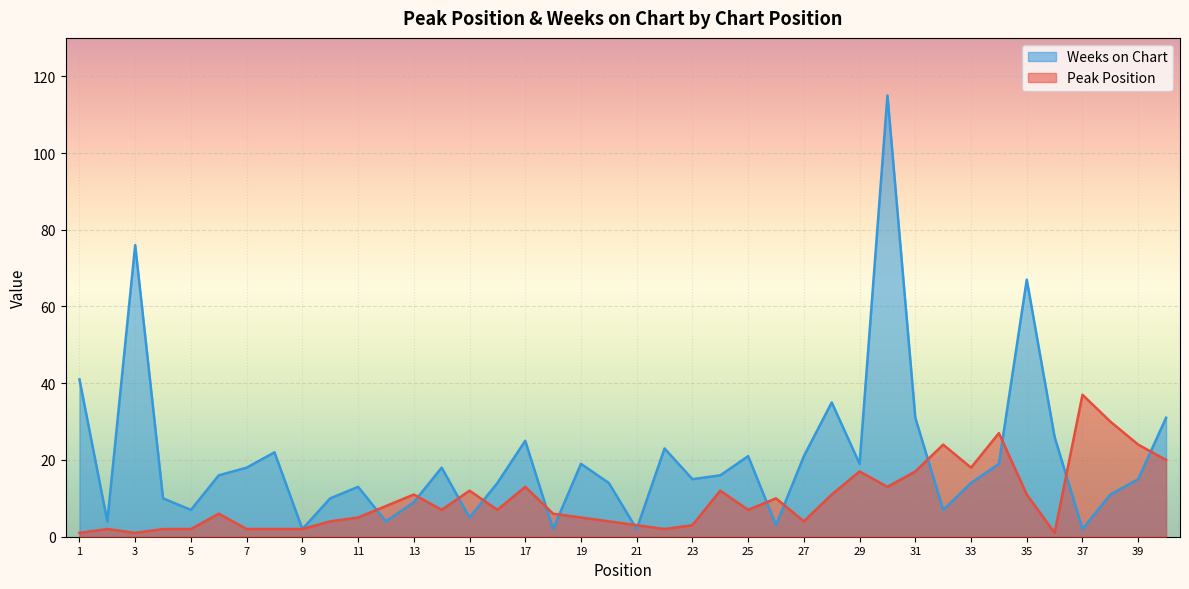

How many values in the Peak Position series exceed 7?

18